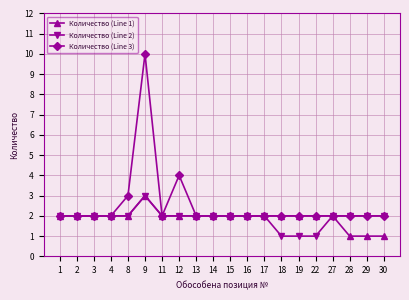

How many series are shown in this chart?

3